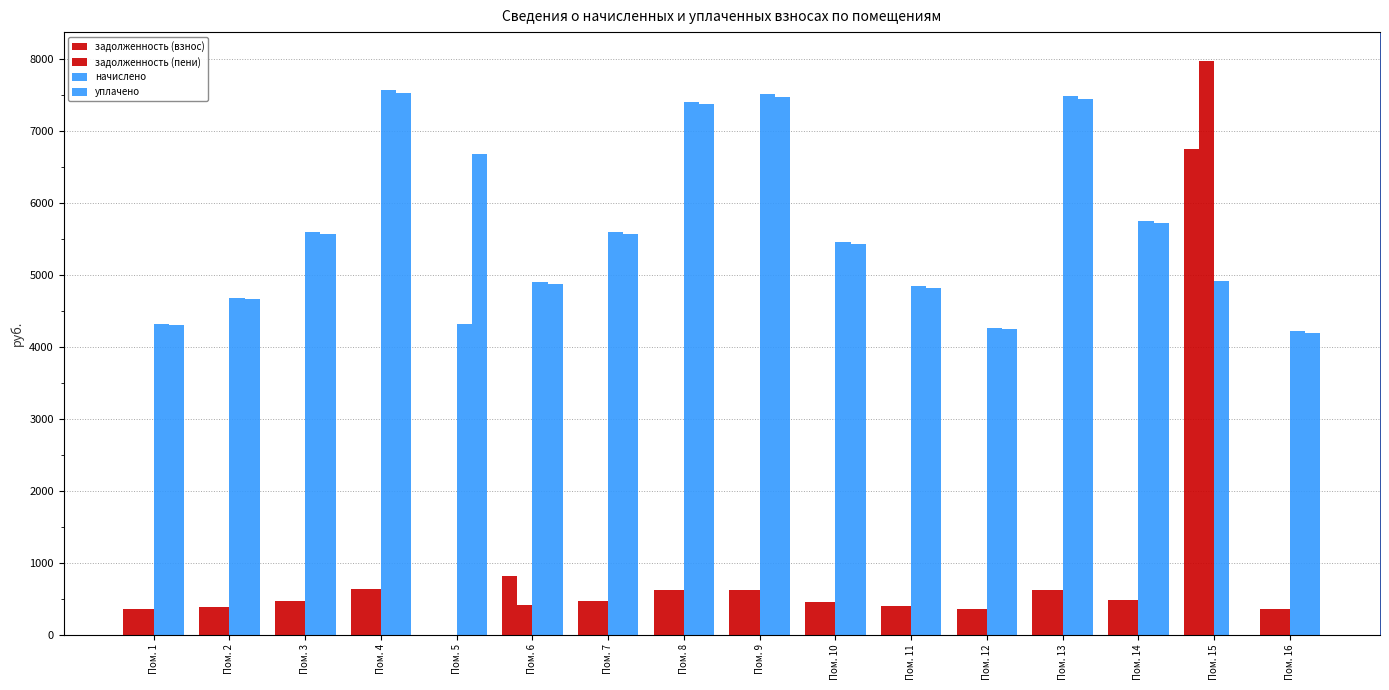

What is the sum of all начислено values?

88769.6